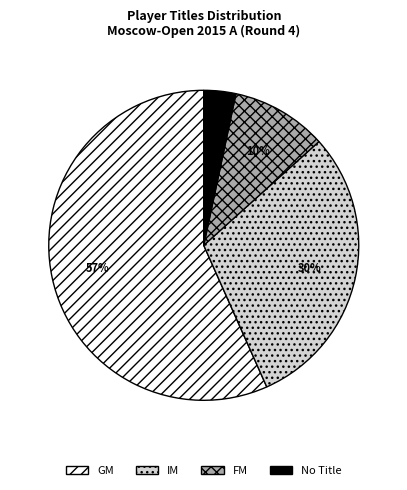

To the nearest percent, what is the average slice percentage?

25%